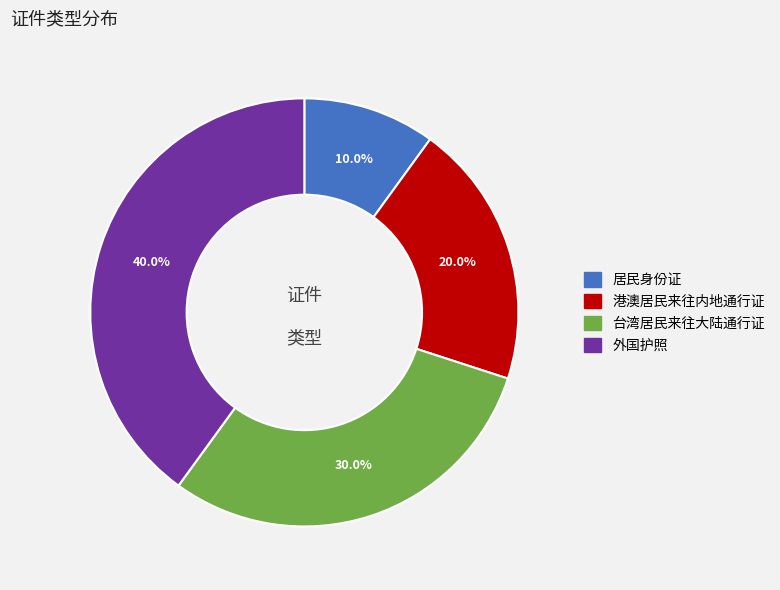

True or false: 港澳居民来往内地通行证 accounts for 20% of the total.

True